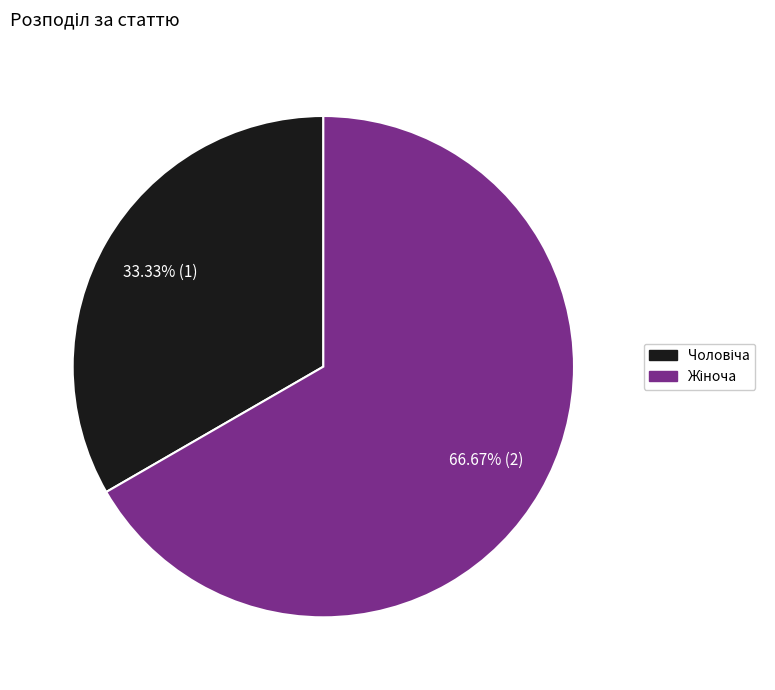

Does any single category account for the majority?

Yes